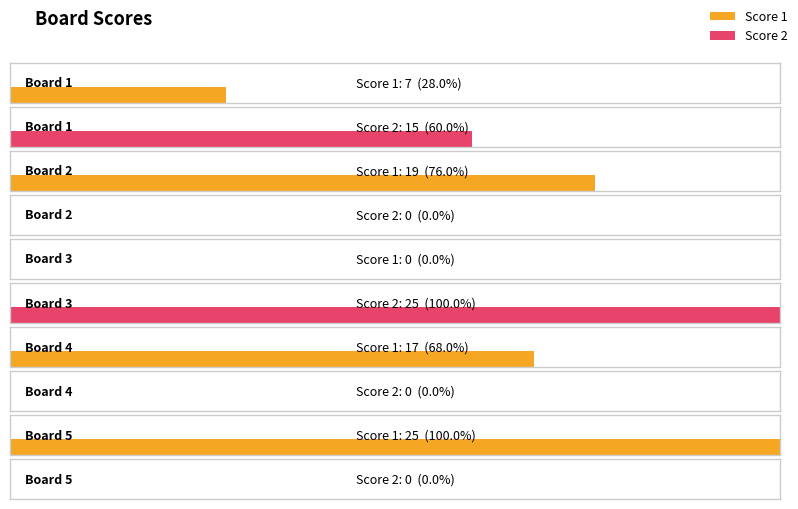

Reading right to left, list all the values displayed in this chart.

Score 1: 25	17	0	19	7
Score 2: 0	0	25	0	15